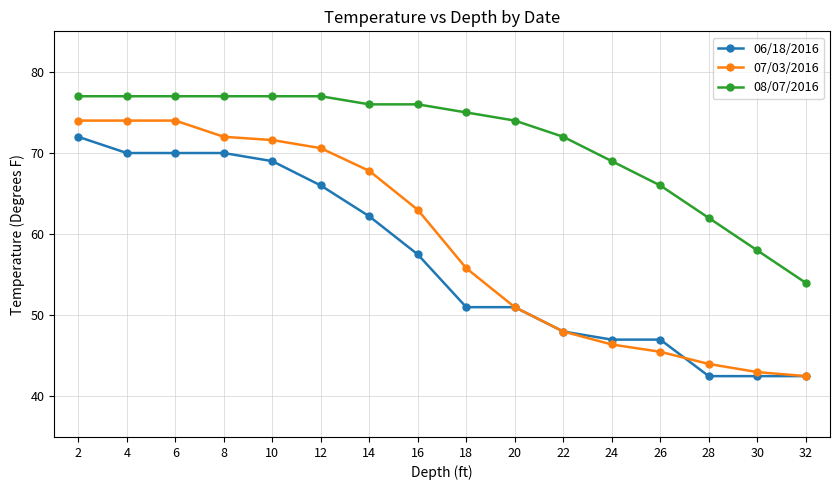

At how many categories does at least one series exceed 44?

16